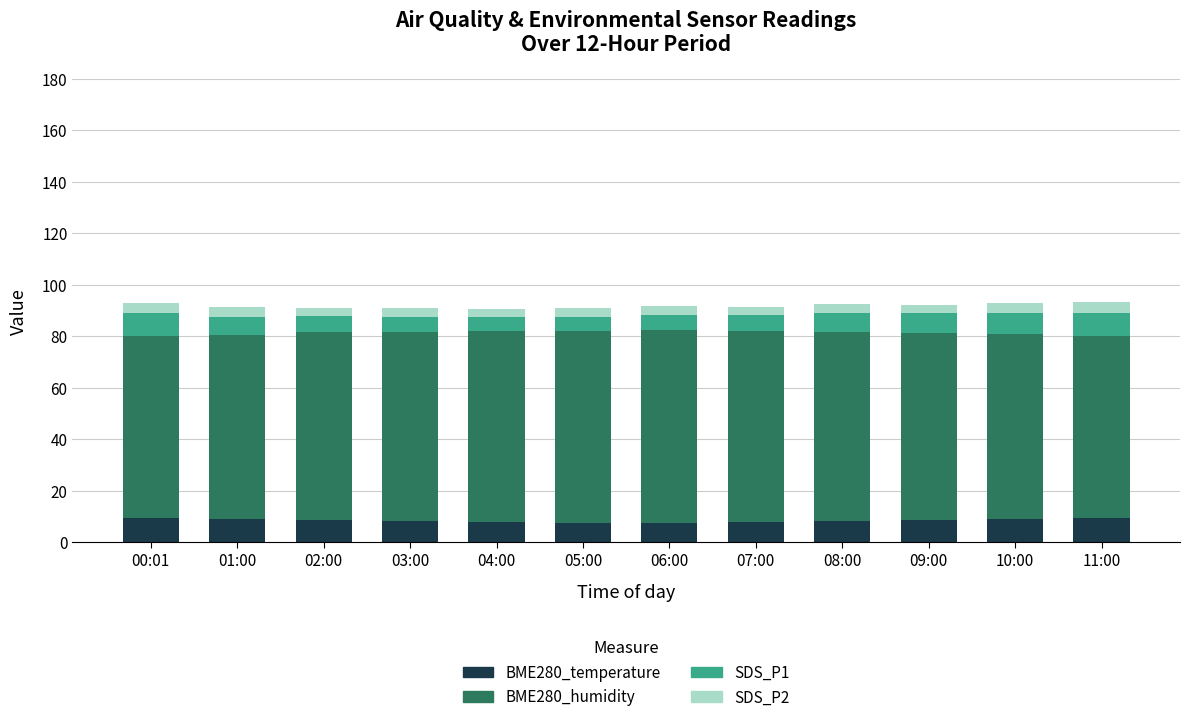

What is the maximum value for BME280_temperature?

9.5